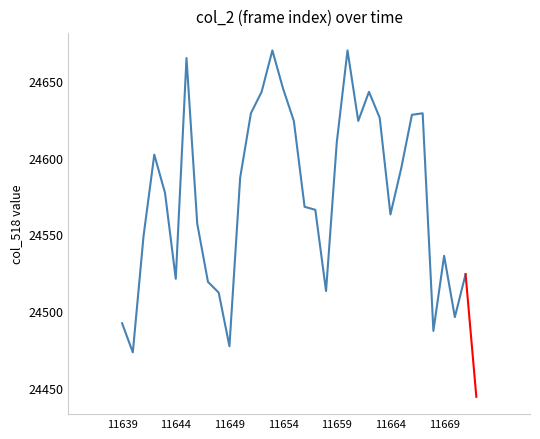

What is the difference between the maximum and minimum values?

197